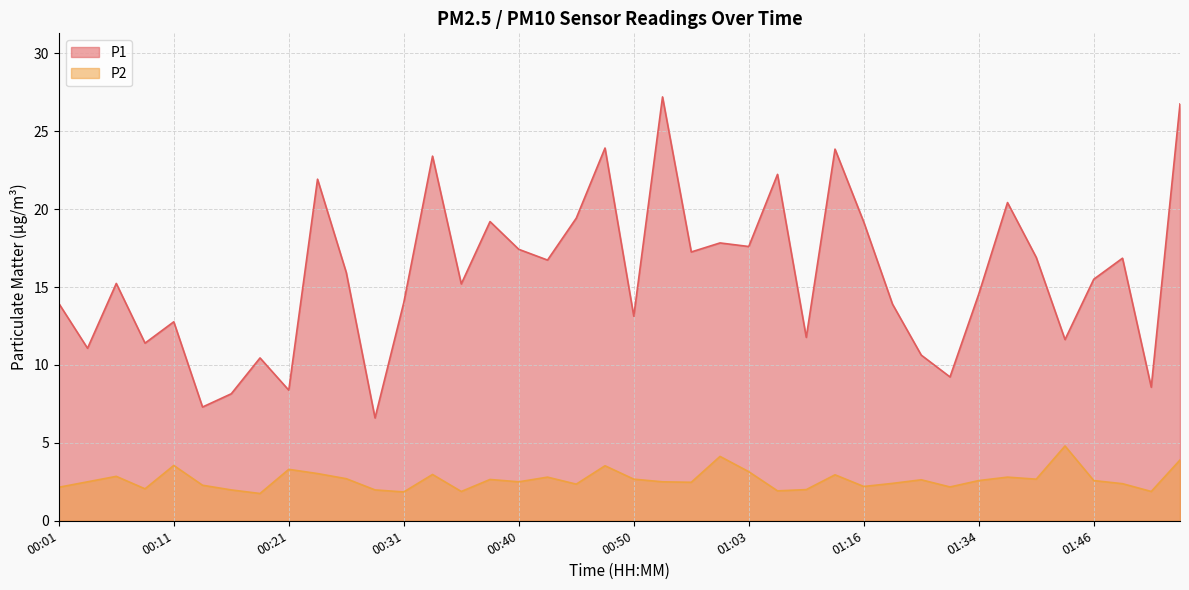

True or false: P2 and P1 intersect in this chart.

False